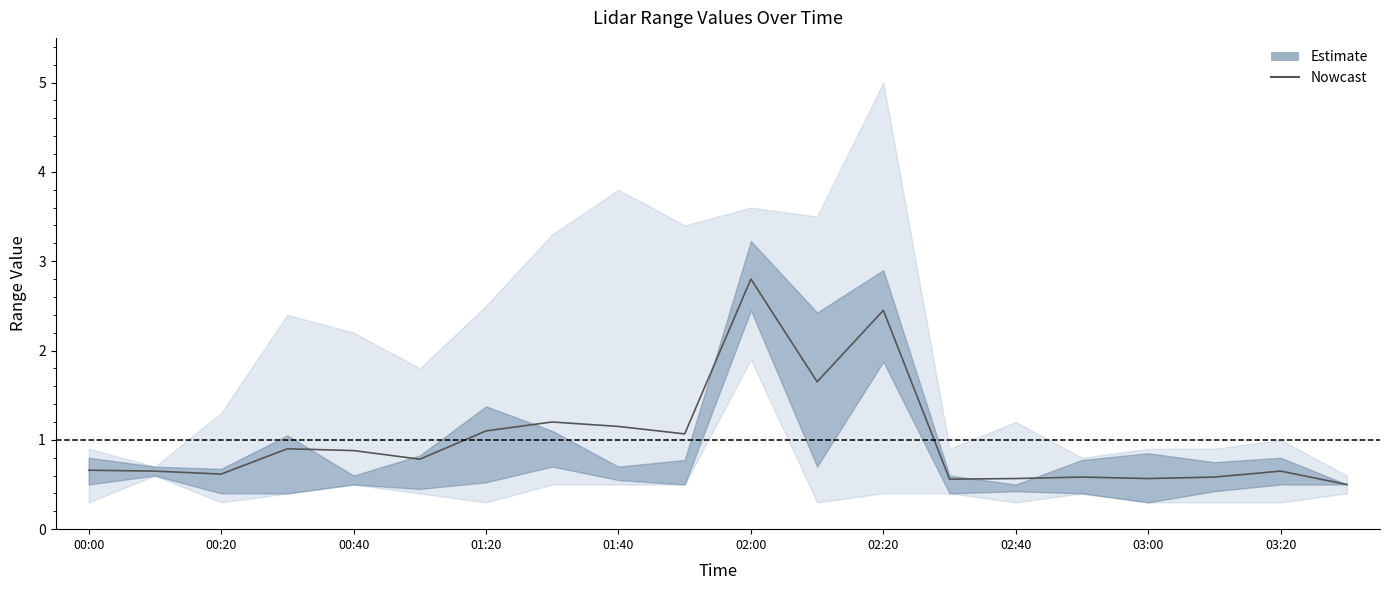

Which has a higher value, 19 or 03:00?

03:00